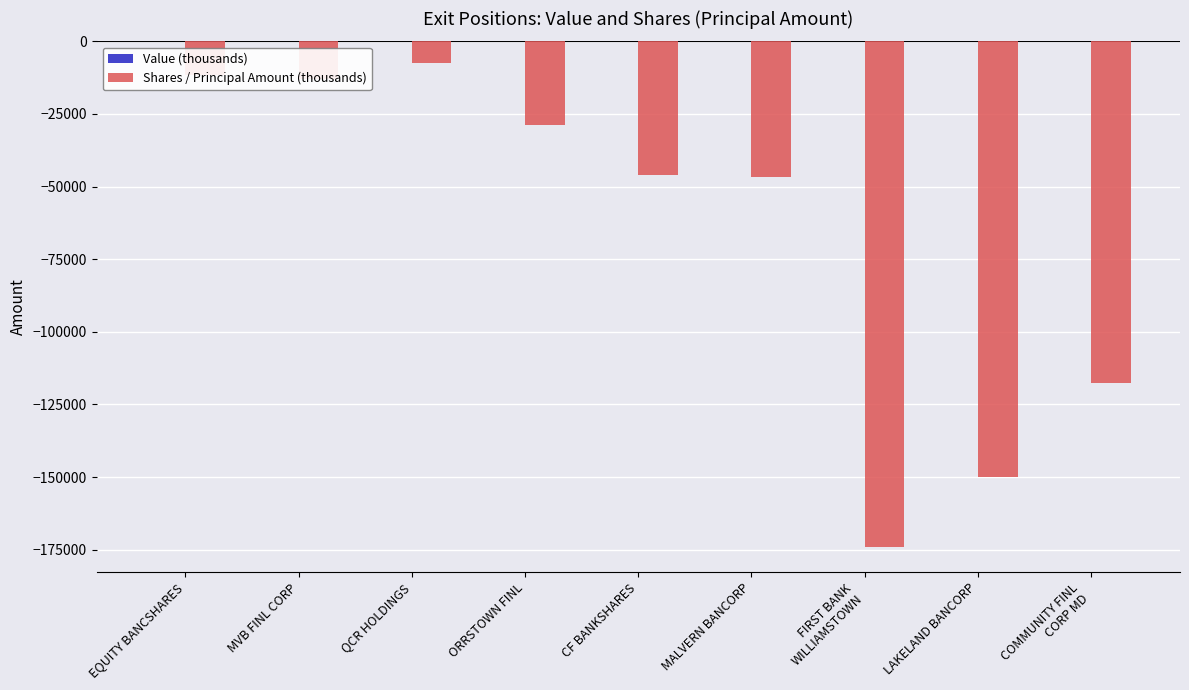

The value at ORRSTOWN FINL is -28755. True or false?

True